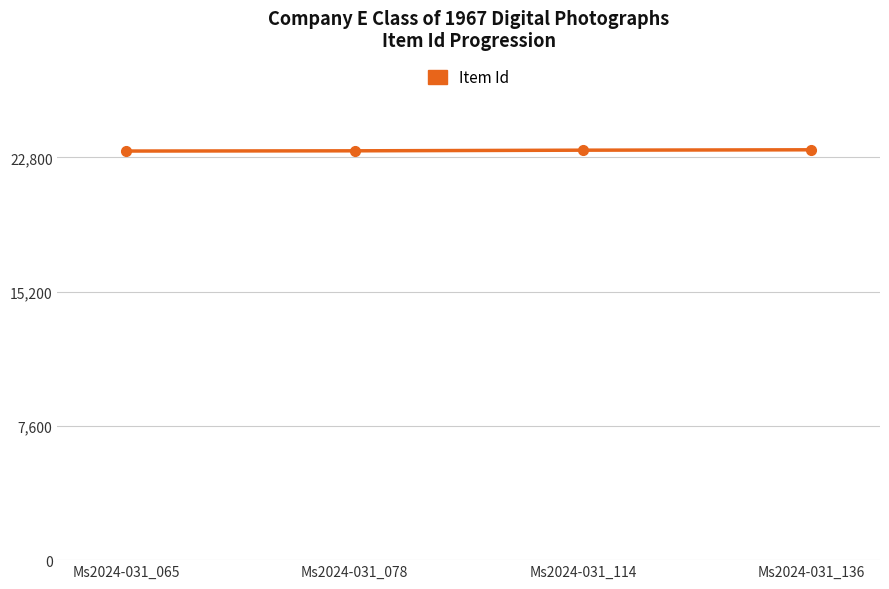

What is the difference between the second highest and second lowest values?

36